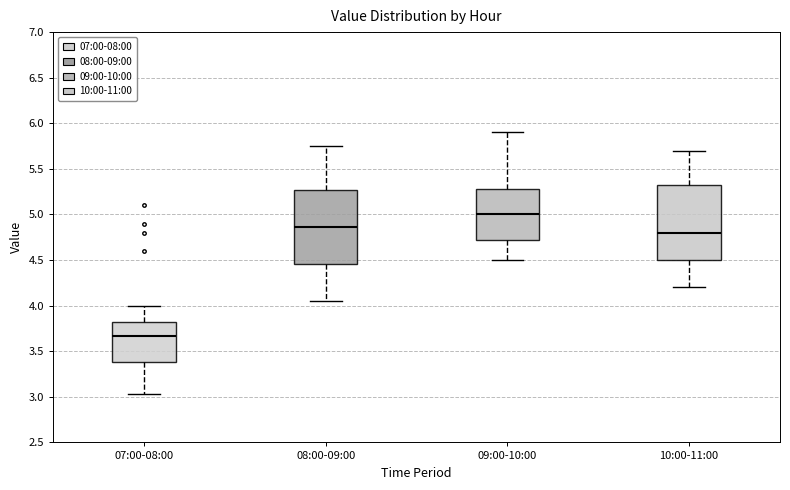

Reading left to right, read every box against the y-axis: the position of its median line, the range the box covers, and the ends of its whiskers. The values are not printed on the chart, so give them approximately, as read against the axis.

07:00-08:00: median 3.65, box 3.40 to 3.80, whiskers 3.05 to 4.00
08:00-09:00: median 4.85, box 4.45 to 5.25, whiskers 4.05 to 5.75
09:00-10:00: median 5.00, box 4.75 to 5.30, whiskers 4.50 to 5.90
10:00-11:00: median 4.80, box 4.50 to 5.35, whiskers 4.20 to 5.70